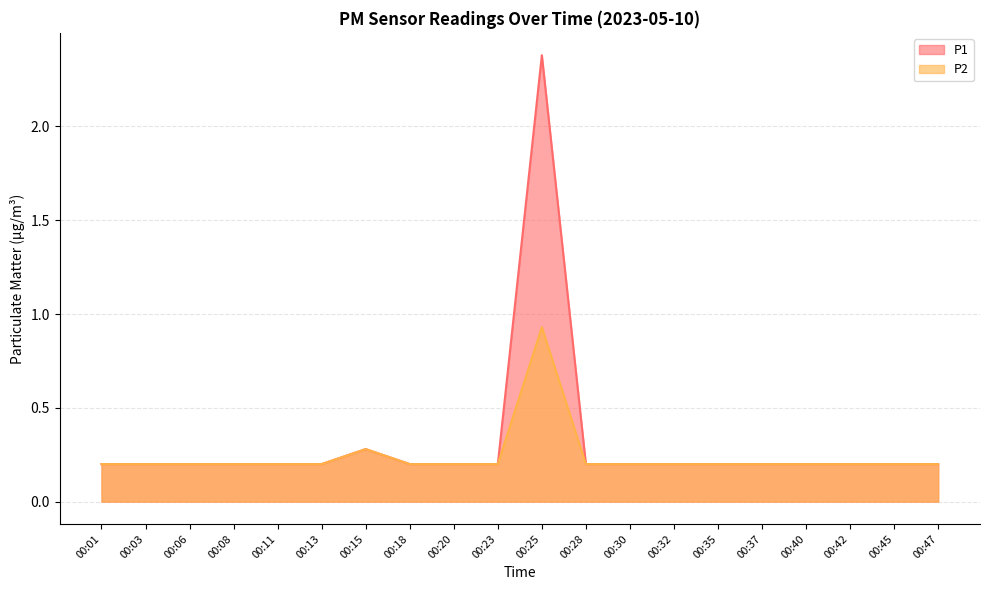

How many lines are shown in the chart?

2